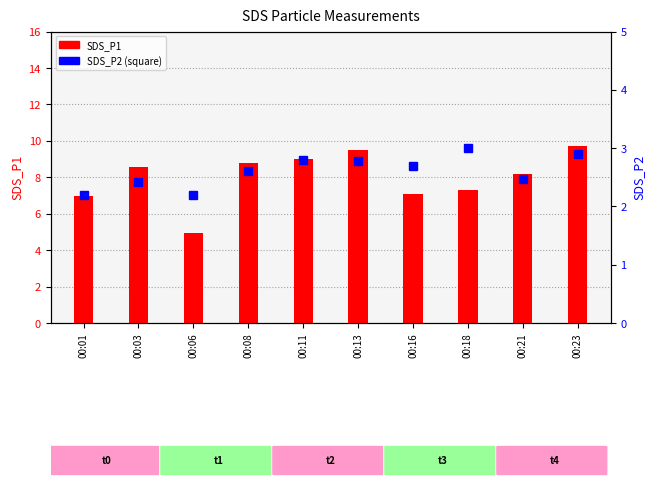

Between 00:03 and 00:11, which series saw the biggest shift?

SDS_P1